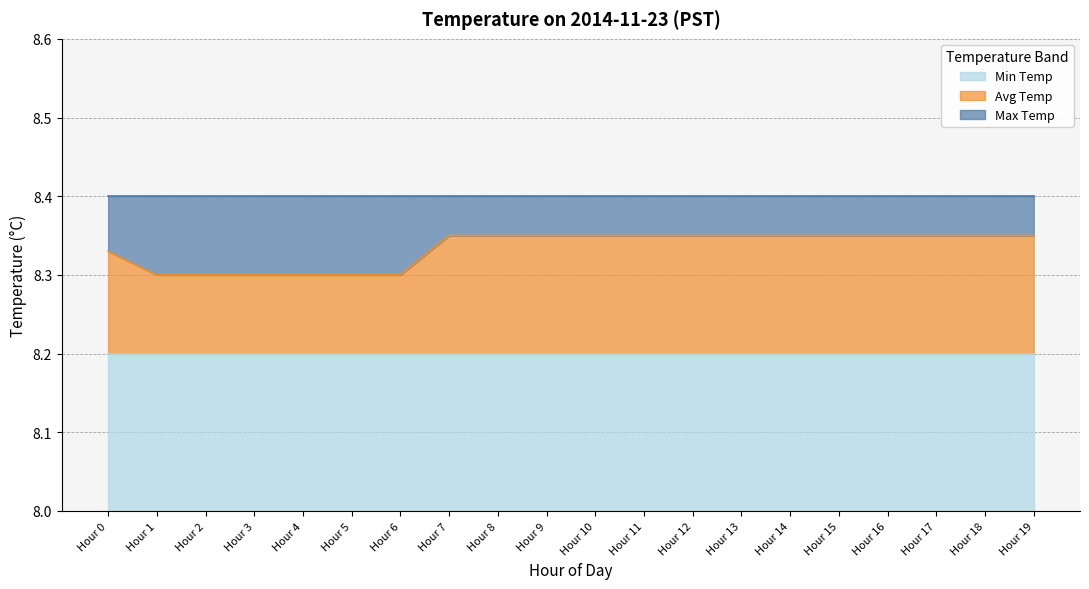

Reading right to left, list all the values displayed in this chart.

Min Temp: 8.2	8.2	8.2	8.2	8.2	8.2	8.2	8.2	8.2	8.2	8.2	8.2	8.2	8.2	8.2	8.2	8.2	8.2	8.2	8.2
Avg Temp: 8.3	8.3	8.3	8.3	8.3	8.3	8.3	8.3	8.3	8.3	8.3	8.3	8.3	8.3	8.3	8.3	8.3	8.3	8.3	8.3
Max Temp: 8.4	8.4	8.4	8.4	8.4	8.4	8.4	8.4	8.4	8.4	8.4	8.4	8.4	8.4	8.4	8.4	8.4	8.4	8.4	8.4